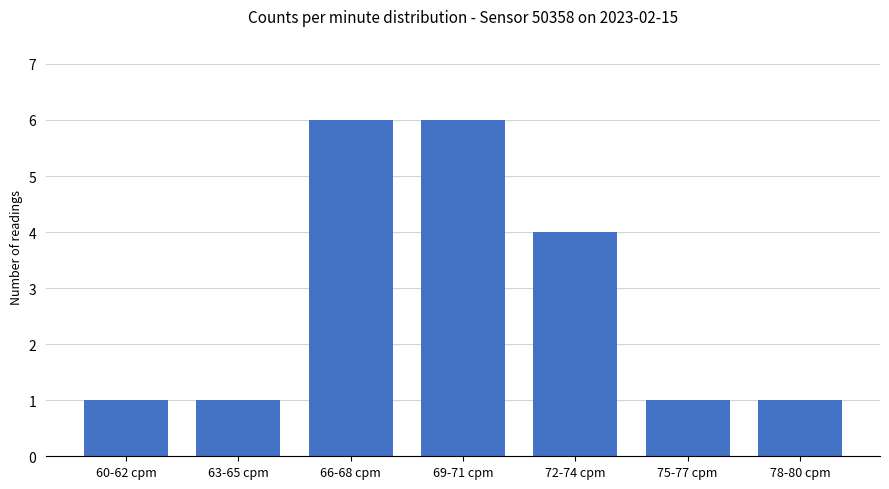

What is the change in value from 72-74 cpm to 78-80 cpm?

-3